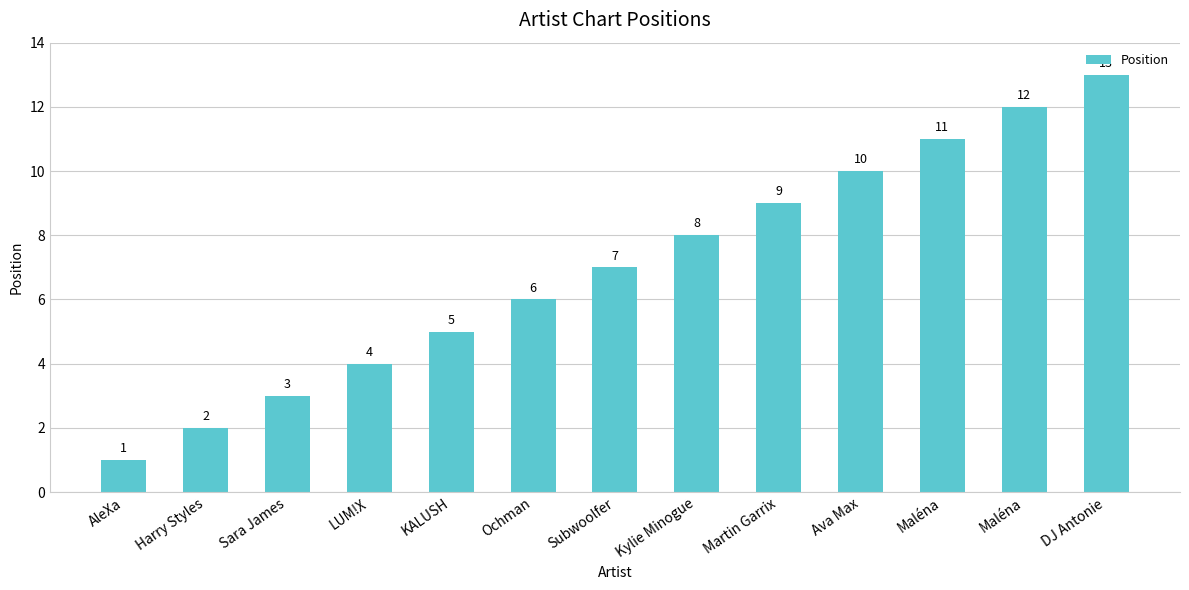

How many categories are shown in the chart?

13